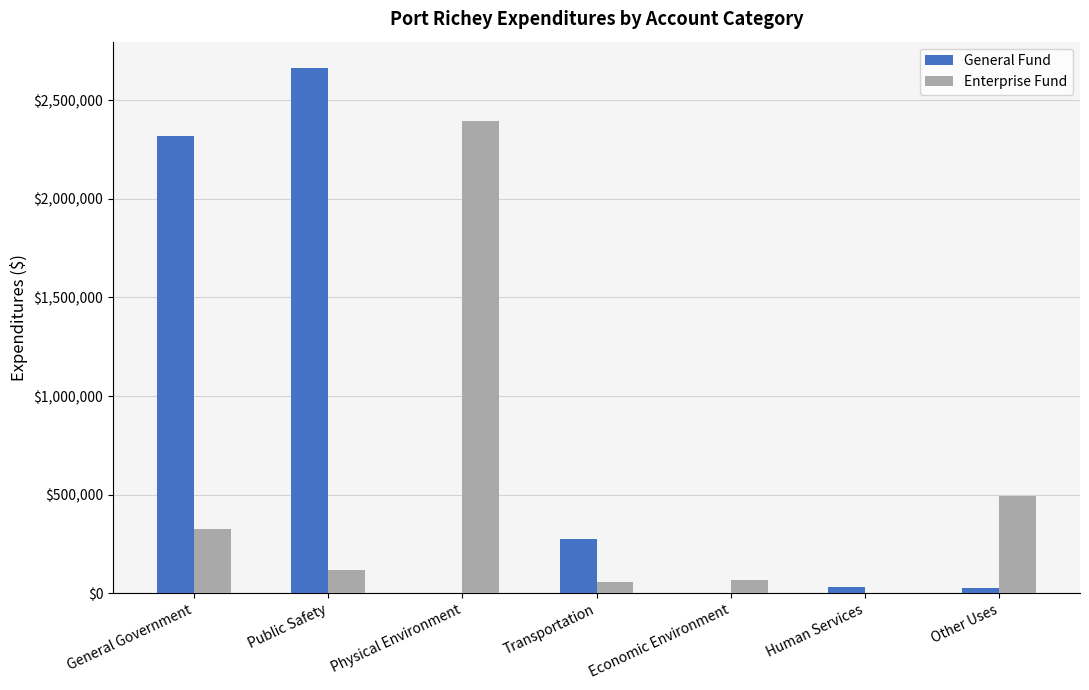

The value of Enterprise Fund at General Government is 548489. True or false?

False